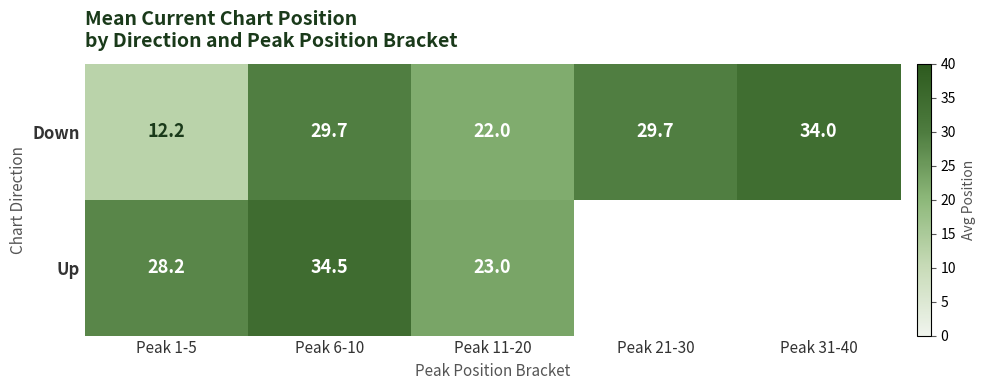

Is it true that Down equals 52.9 at Peak 6-10?

False